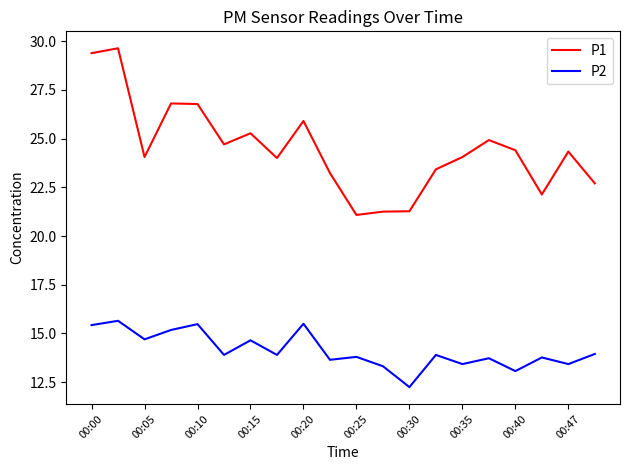

True or false: P2 and P1 cross at least once.

False